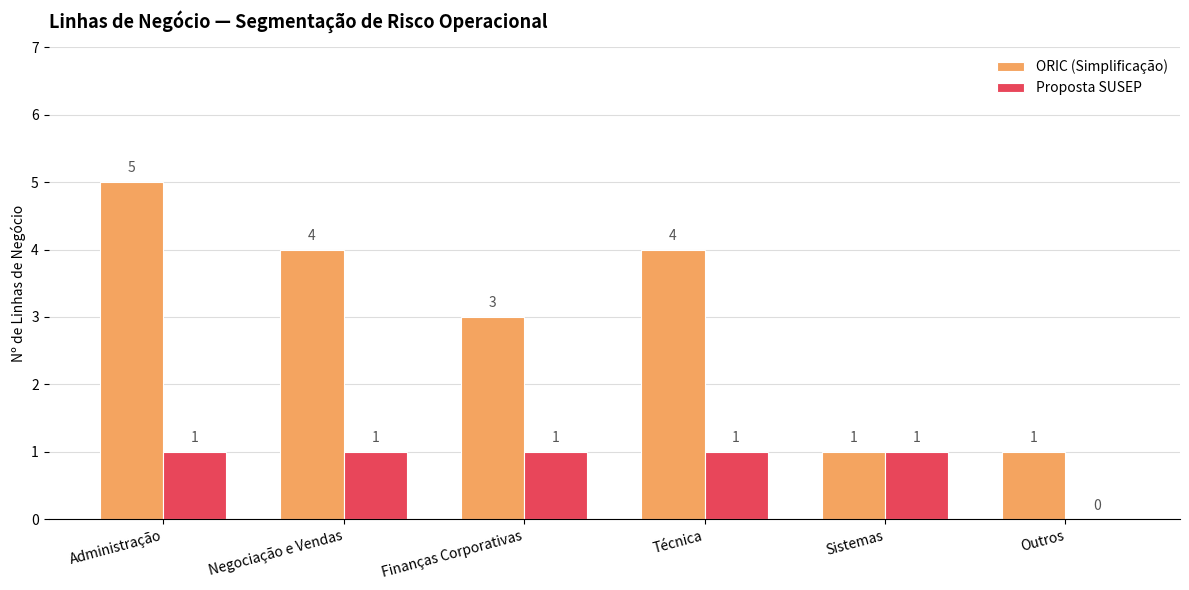

Which series changed the most between Técnica and Sistemas?

ORIC (Simplificação)